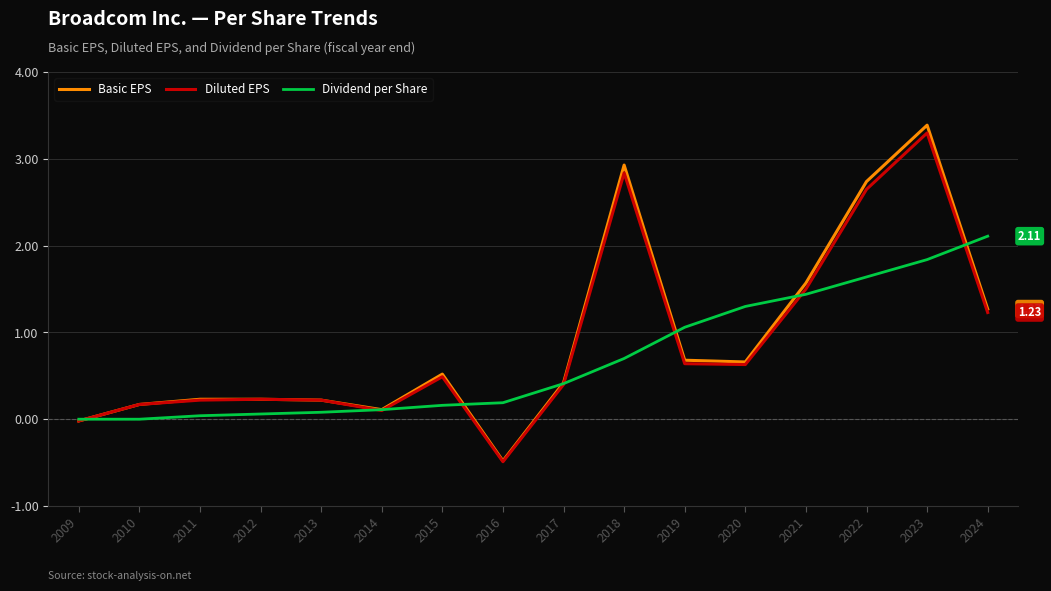

What is the minimum value for Diluted EPS?

-0.5